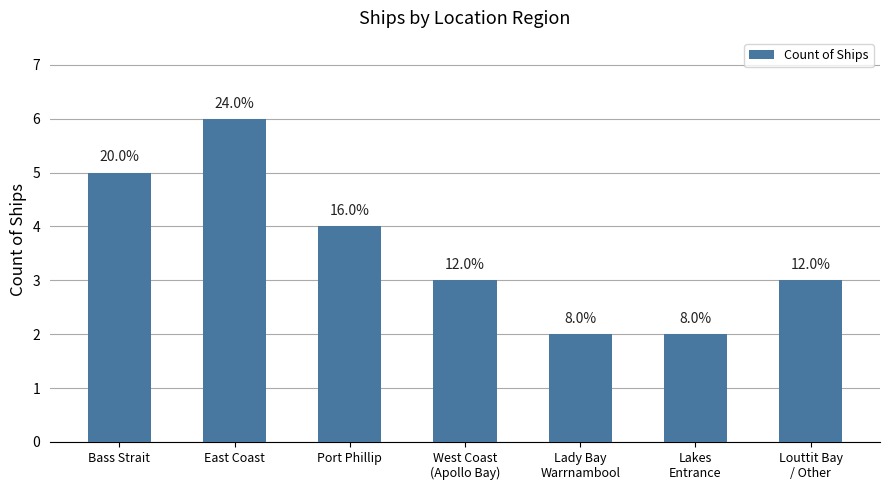

Which label corresponds to the largest value in the chart?

East Coast